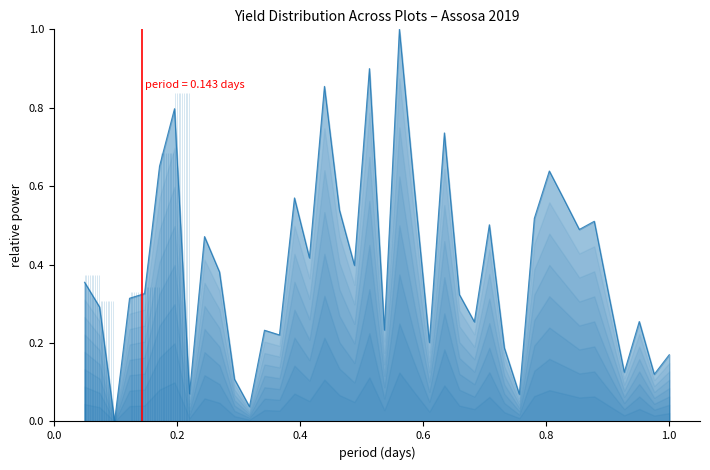

What is the sum of all values?

15.7